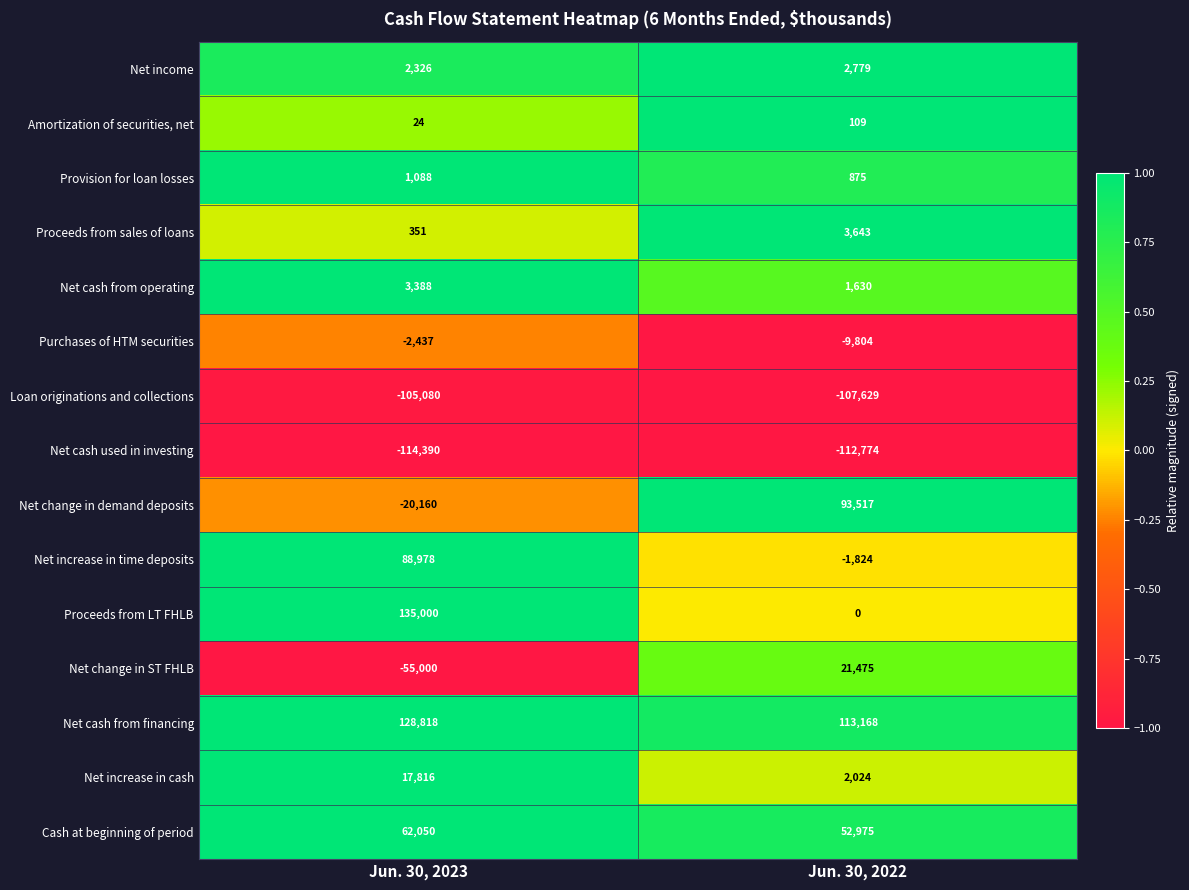

At which label is Net change in ST FHLB closest to -16762?

Jun. 30, 2022